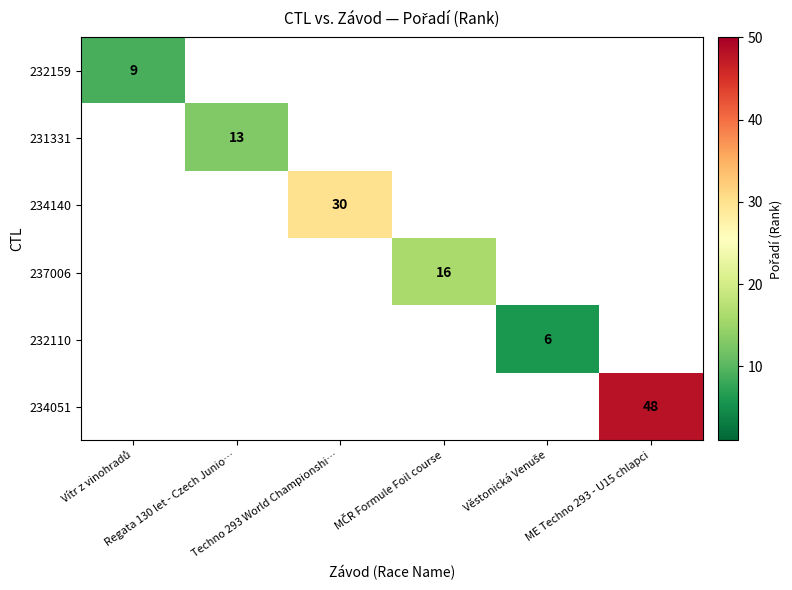

Which series has the largest total across all categories?

234051